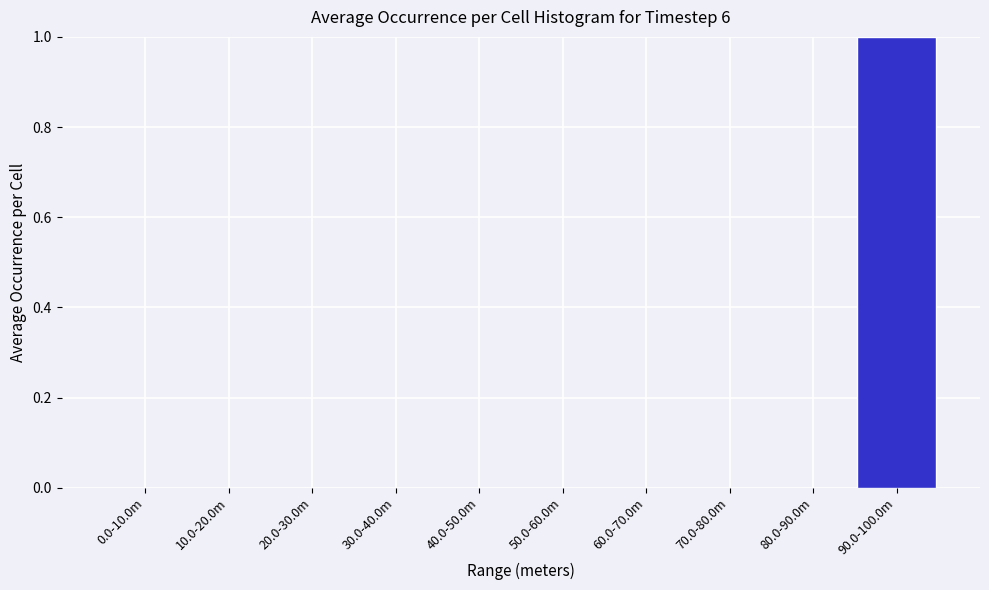

Reading left to right, extract all data points from this chart.

0.0-10.0m=0	10.0-20.0m=0	20.0-30.0m=0	30.0-40.0m=0	40.0-50.0m=0	50.0-60.0m=0	60.0-70.0m=0	70.0-80.0m=0	80.0-90.0m=0	90.0-100.0m=1